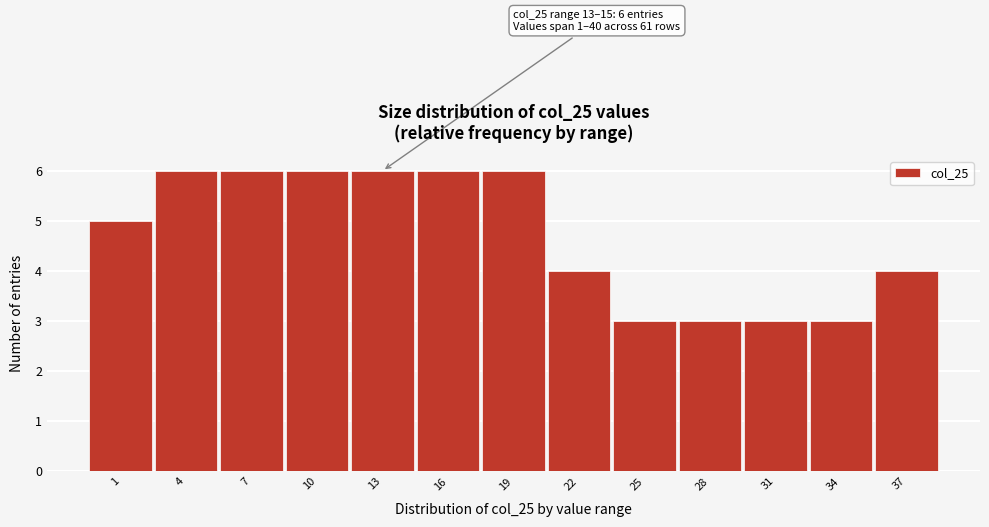

Reading left to right, list all the values displayed in this chart.

5	6	6	6	6	6	6	4	3	3	3	3	4